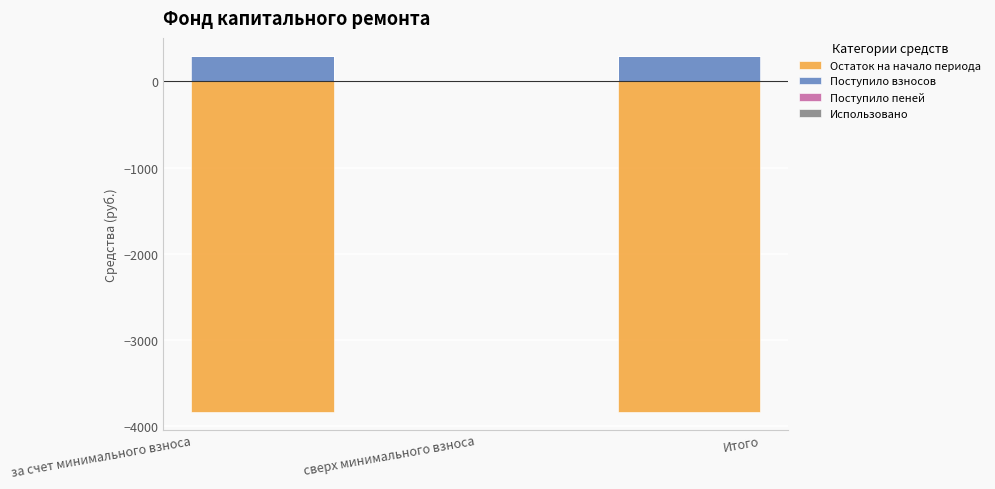

What is the label of the 2nd point from the right?

сверх минимального взноса